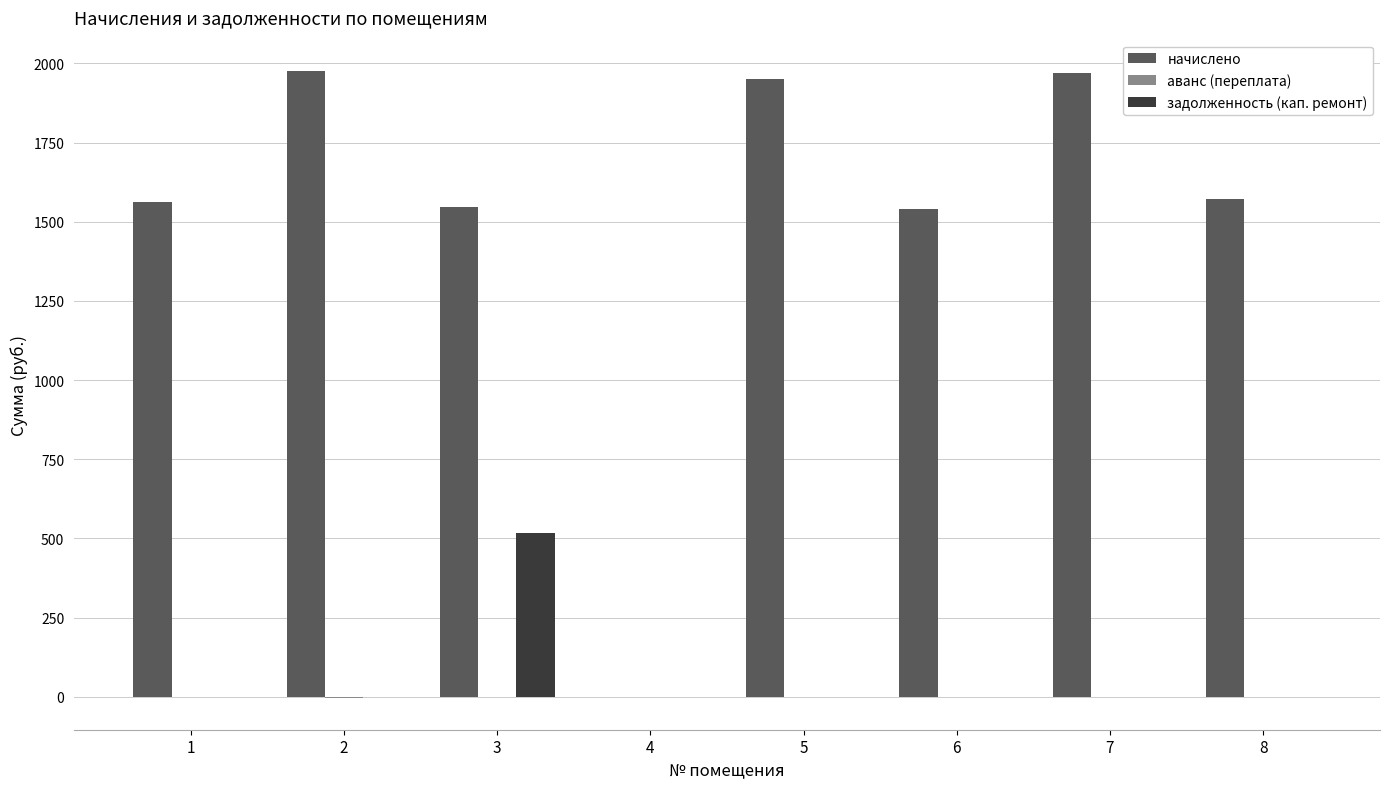

Which series has the largest total across all categories?

начислено